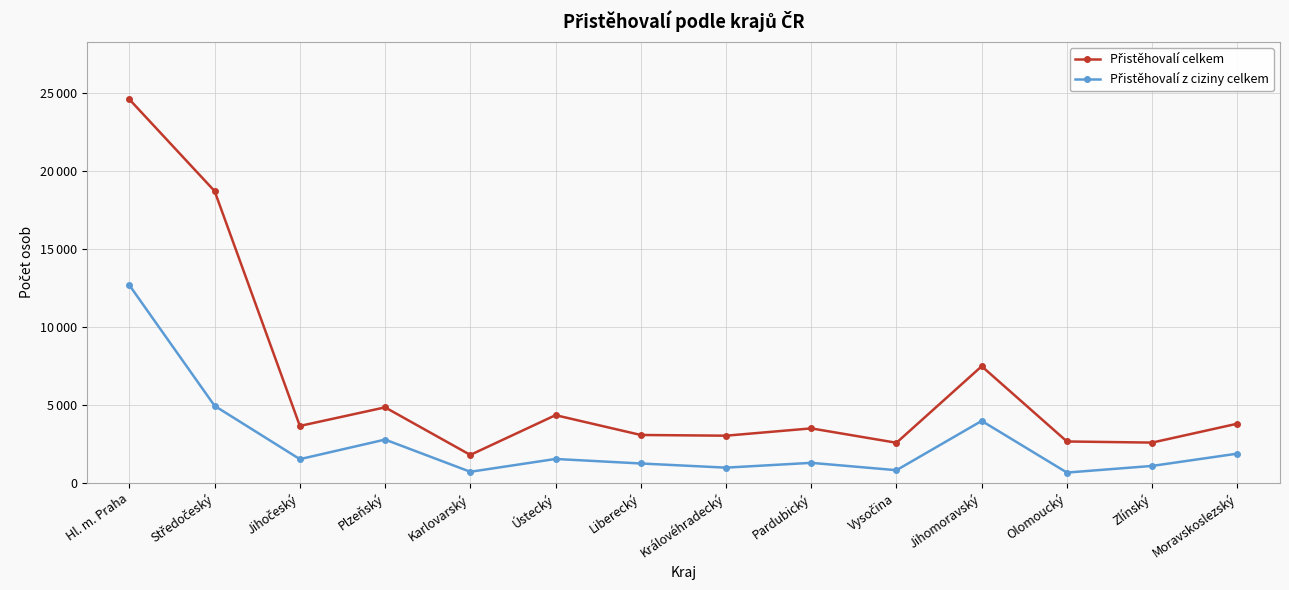

At which label is Přistěhovalí celkem closest to 13197?

Středočeský